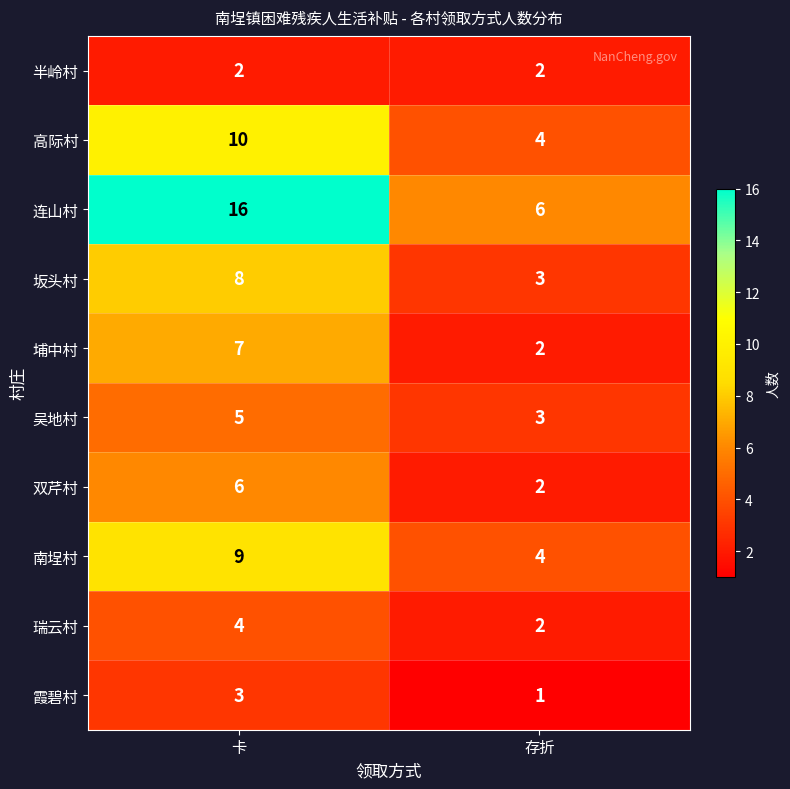

Which series has the largest range (max minus min)?

连山村